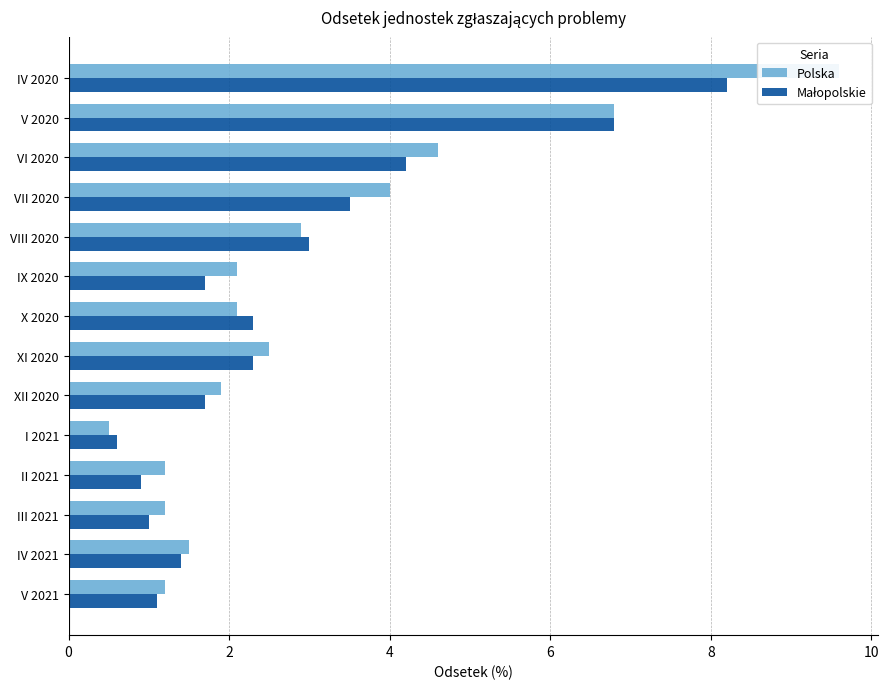

Which series changed the most between VI 2020 and VIII 2020?

Polska